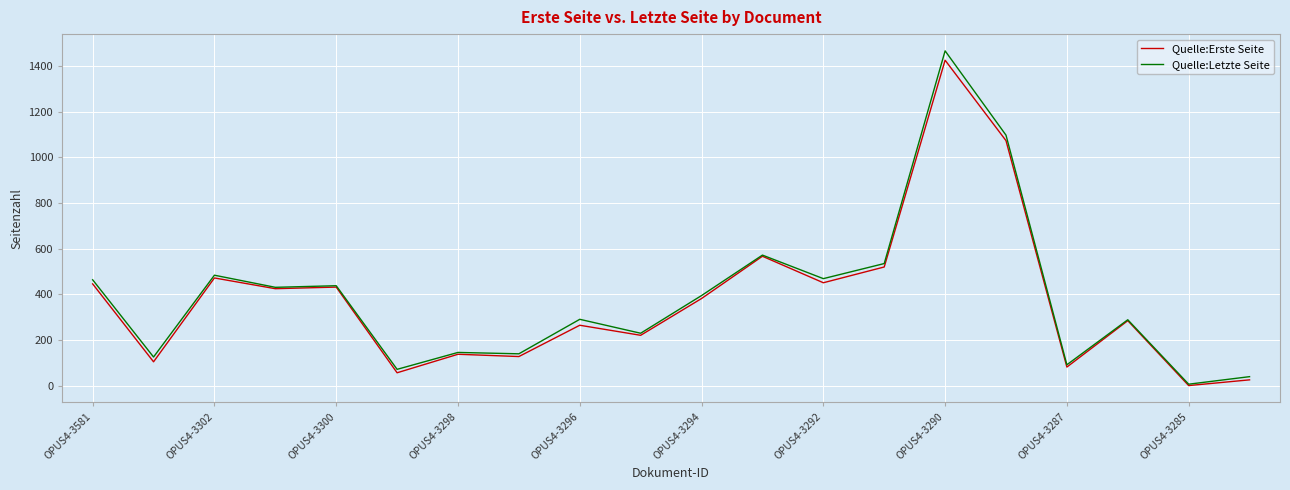

Which series has the largest range (max minus min)?

Quelle:Letzte Seite